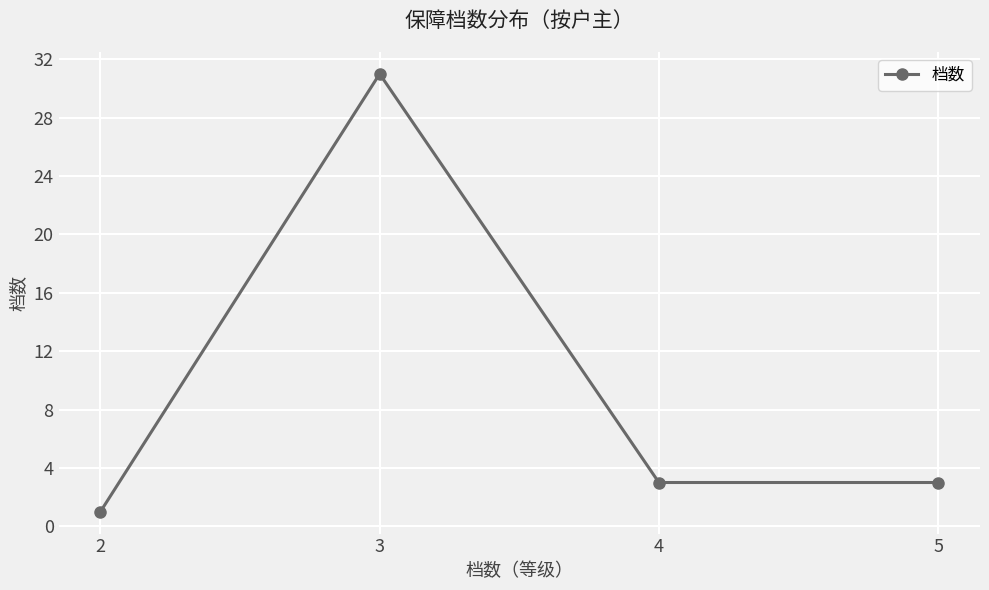

Where is the first local maximum?

3